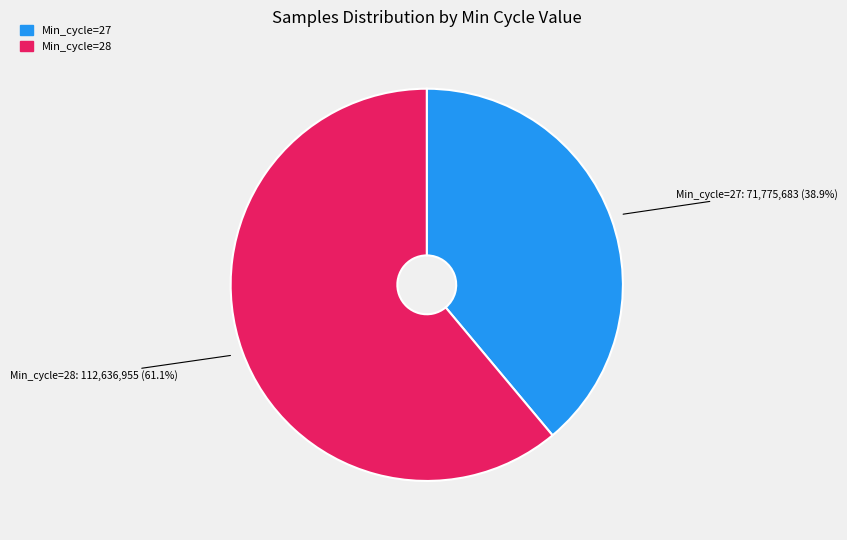

How many slices are in this pie chart?

2